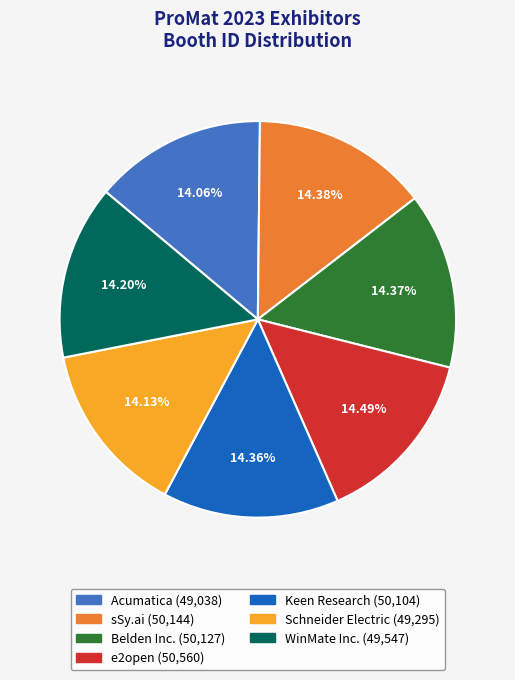

Does sSy.ai represent more than half of the total?

No